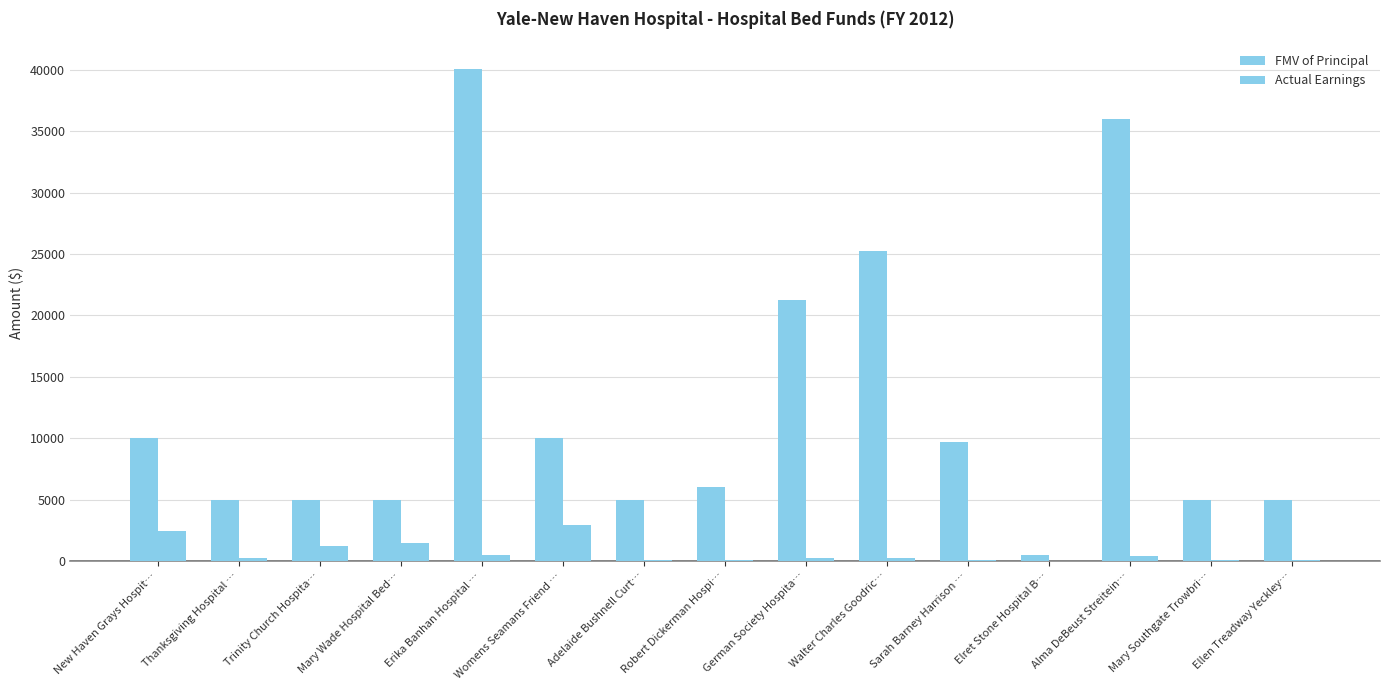

Rank the categories by Actual Earnings value from highest to lowest.

Womens Seamans Friend …, New Haven Grays Hospit…, Mary Wade Hospital Bed…, Trinity Church Hospita…, Erika Banhan Hospital …, Alma DeBeust Streitein…, Walter Charles Goodric…, Thanksgiving Hospital …, German Society Hospita…, Sarah Barney Harrison …, Robert Dickerman Hospi…, Adelaide Bushnell Curt…, Mary Southgate Trowbri…, Ellen Treadway Yeckley…, Elret Stone Hospital B…